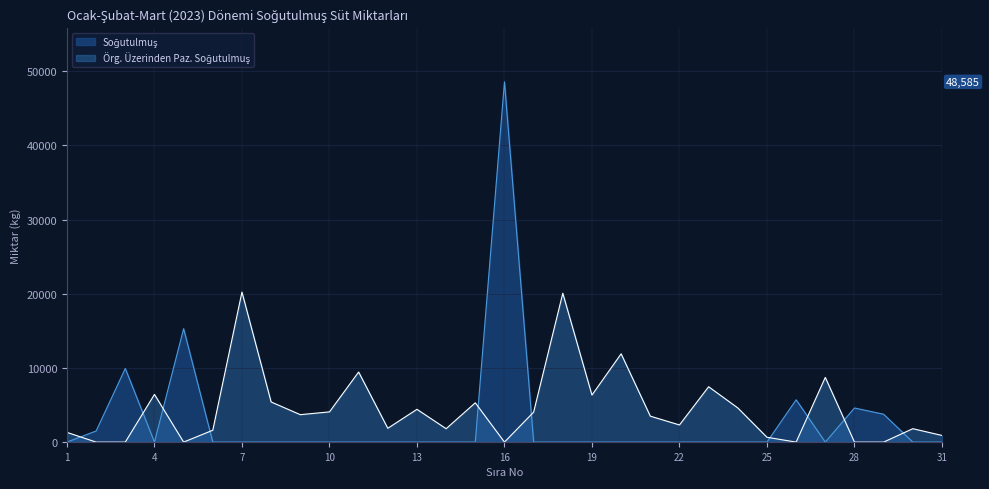

What is the sum of the Örg. Üzerinden Paz. Soğutulmuş values at 23 and 30?

9274